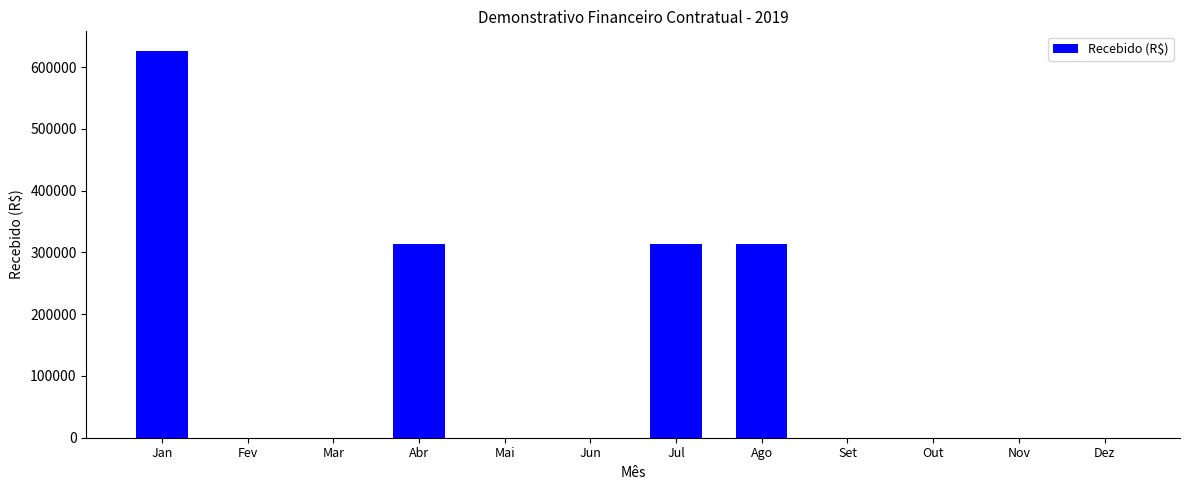

Approximately how many times larger is the value at Ago compared to Jan?

0.5